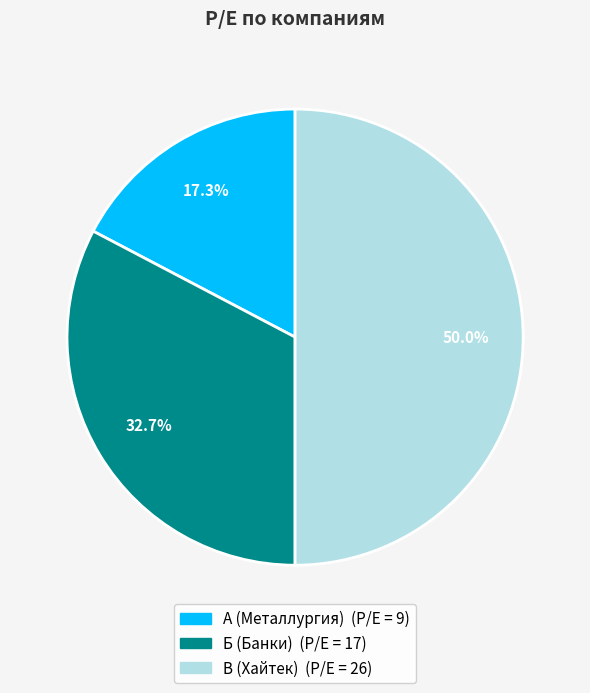

To the nearest percent, what is the difference between the largest and smallest slice percentages?

33%